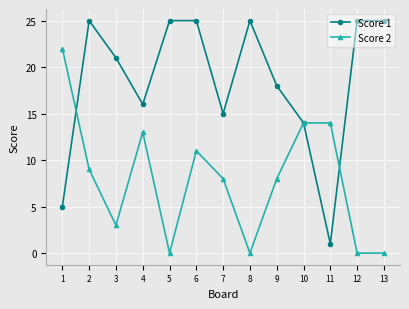

Where is Score 1 nearest to the value 13?

10